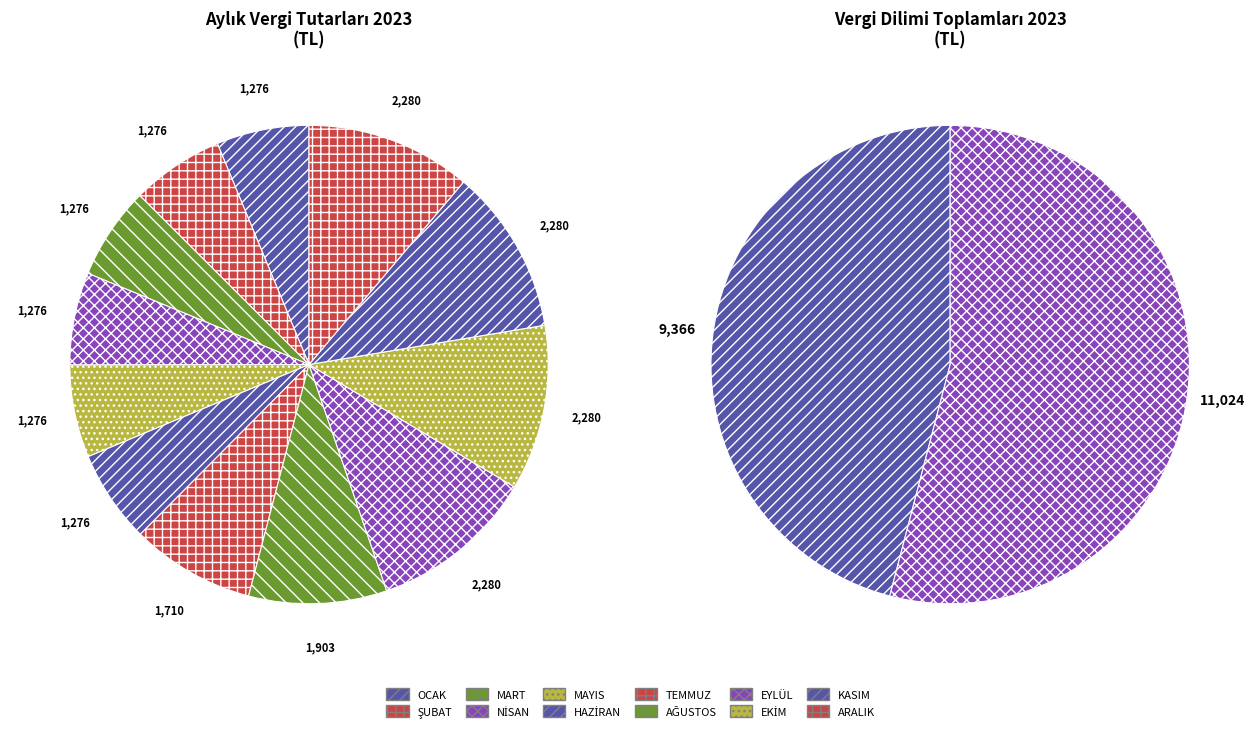

What percentage is the HAZİRAN slice, to the nearest percent?

6%